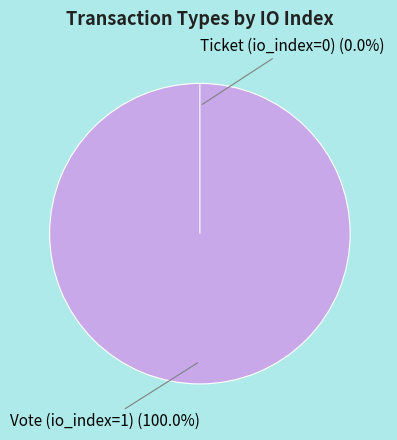

How many slices are in this pie chart?

2